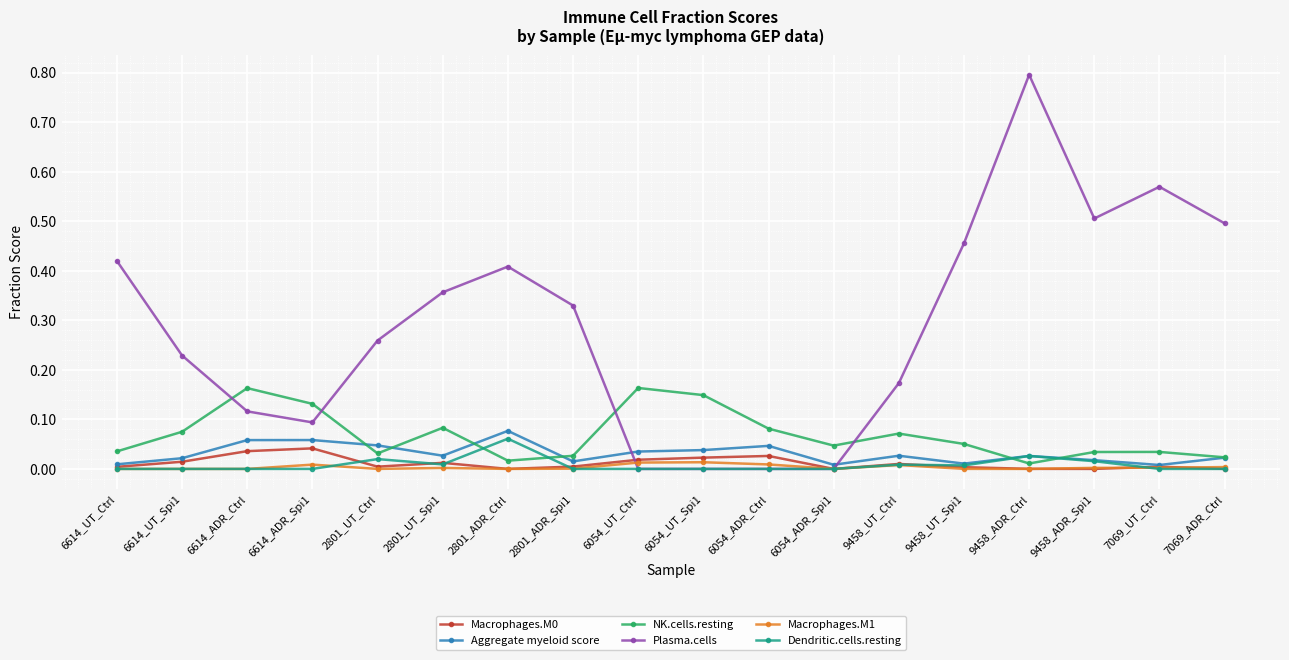

At which category does NK.cells.resting reach its first local valley?

2801_UT_Ctrl